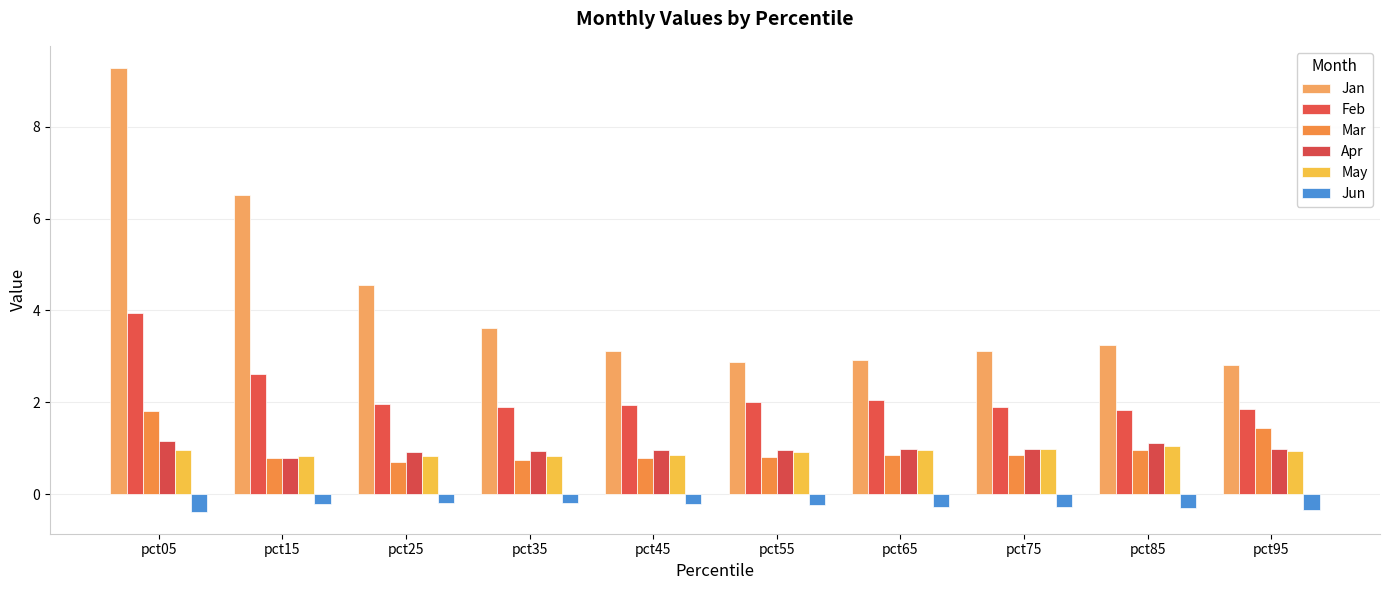

What is the value of the Feb bar at the 1st from the left?

3.9